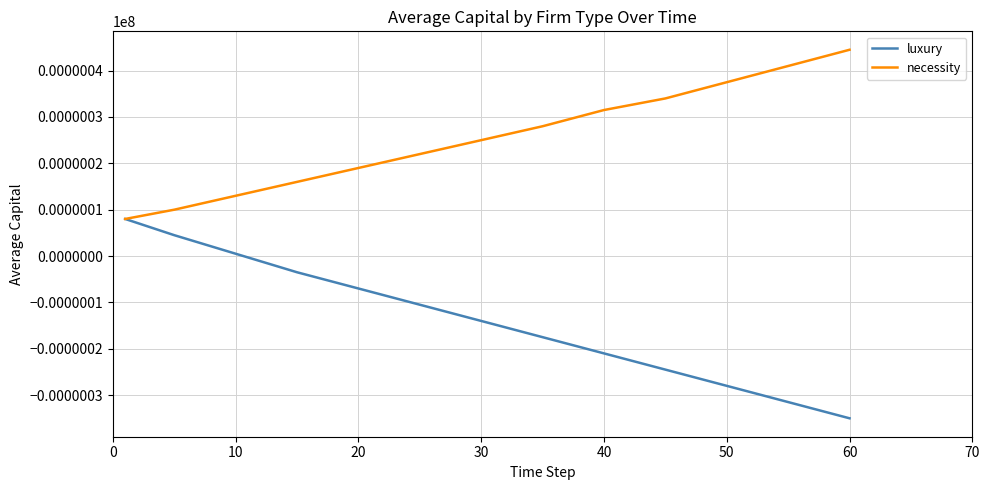

What is the smallest value displayed?

-35.0